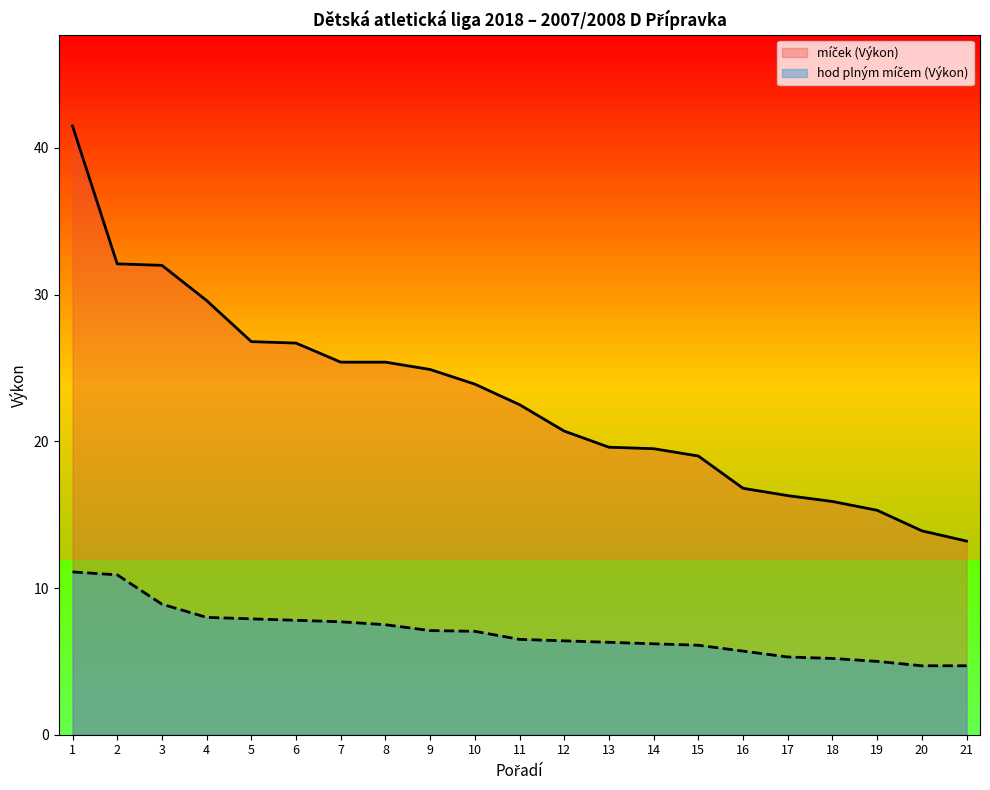

What is the minimum value for hod plným míčem (Výkon)?

4.7